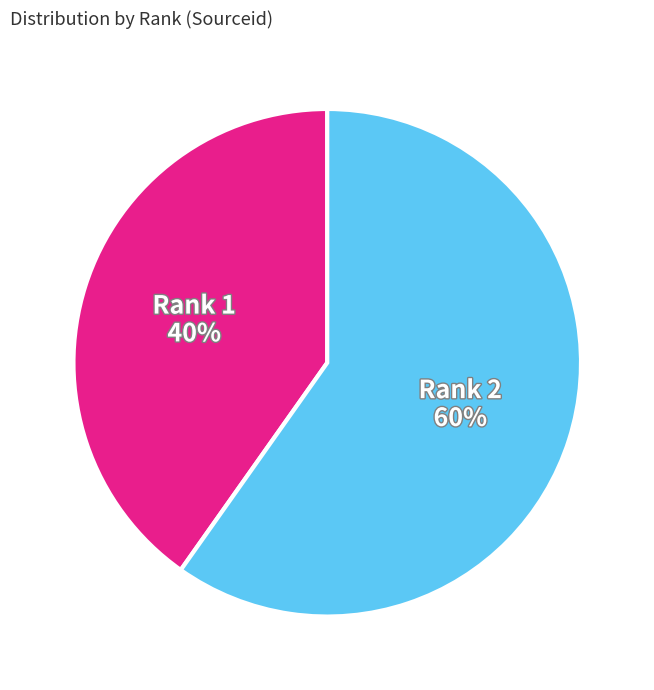

To the nearest percent, what is the difference between the largest and smallest slice percentages?

20%